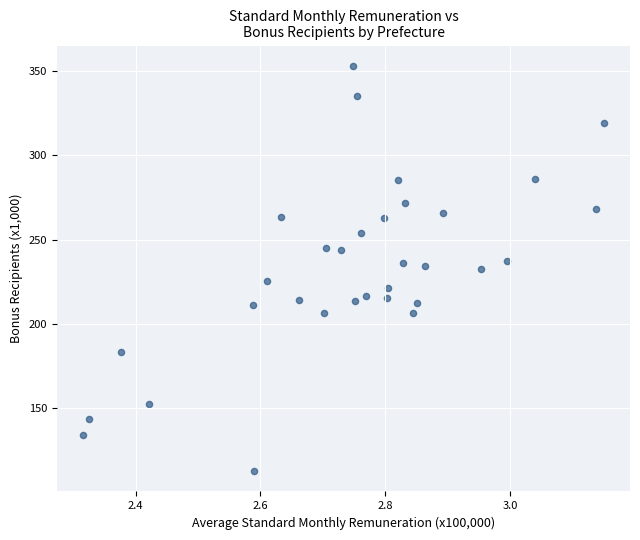

What is the range of Y values (max minus min)?

240.8